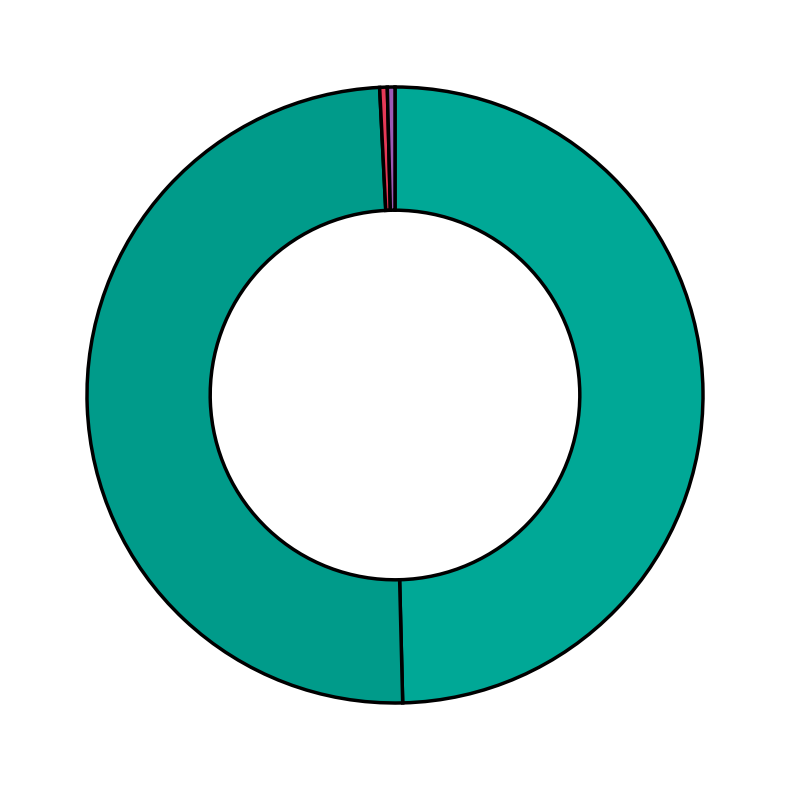

Which slice is the smallest?

Result 3 (335880)